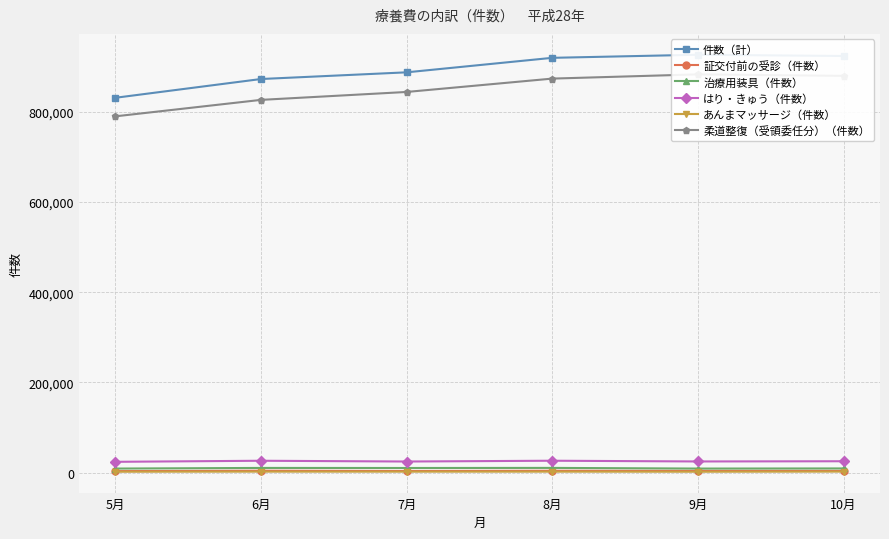

What is the highest value of the あんまマッサージ（件数） series?

2311